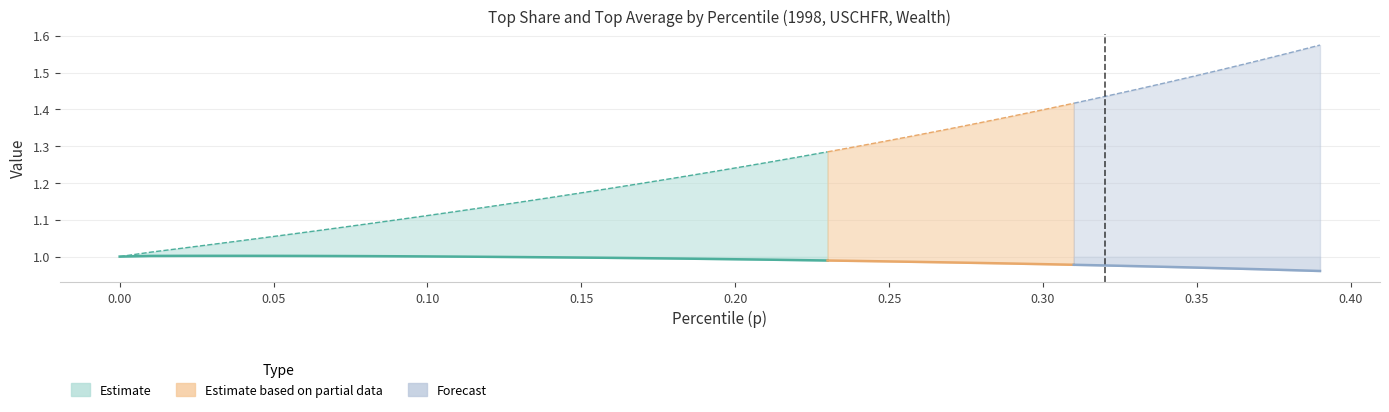

Reading left to right, list all the values displayed in this chart.

p: 0.0	0.0	0.0	0.0	0.0	0.1	0.1	0.1	0.1	0.1	0.1	0.1	0.1	0.1	0.1	0.1	0.2	0.2	0.2	0.2	0.2	0.2	0.2	0.2	0.2	0.2	0.3	0.3	0.3	0.3	0.3	0.3	0.3	0.3	0.3	0.3	0.4	0.4	0.4	0.4
topsh: 1.0	1.0	1.0	1.0	1.0	1.0	1.0	1.0	1.0	1.0	1.0	1.0	1.0	1.0	1.0	1.0	1.0	1.0	1.0	1.0	1.0	1.0	1.0	1.0	1.0	1.0	1.0	1.0	1.0	1.0	1.0	1.0	1.0	1.0	1.0	1.0	1.0	1.0	1.0	1.0
topavg: 1.0	1.0	1.0	1.0	1.0	1.1	1.1	1.1	1.1	1.1	1.1	1.1	1.1	1.1	1.2	1.2	1.2	1.2	1.2	1.2	1.2	1.3	1.3	1.3	1.3	1.3	1.3	1.3	1.4	1.4	1.4	1.4	1.4	1.5	1.5	1.5	1.5	1.5	1.6	1.6